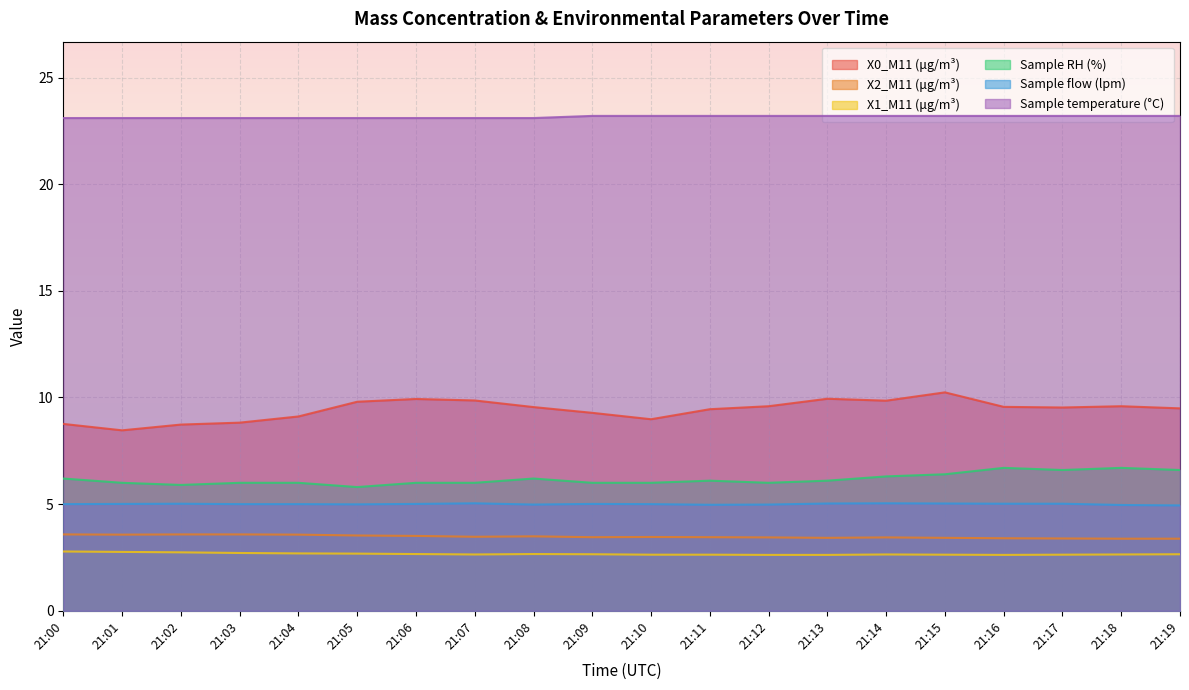

Which series has the largest range (max minus min)?

X0_M11 (μg/m³)